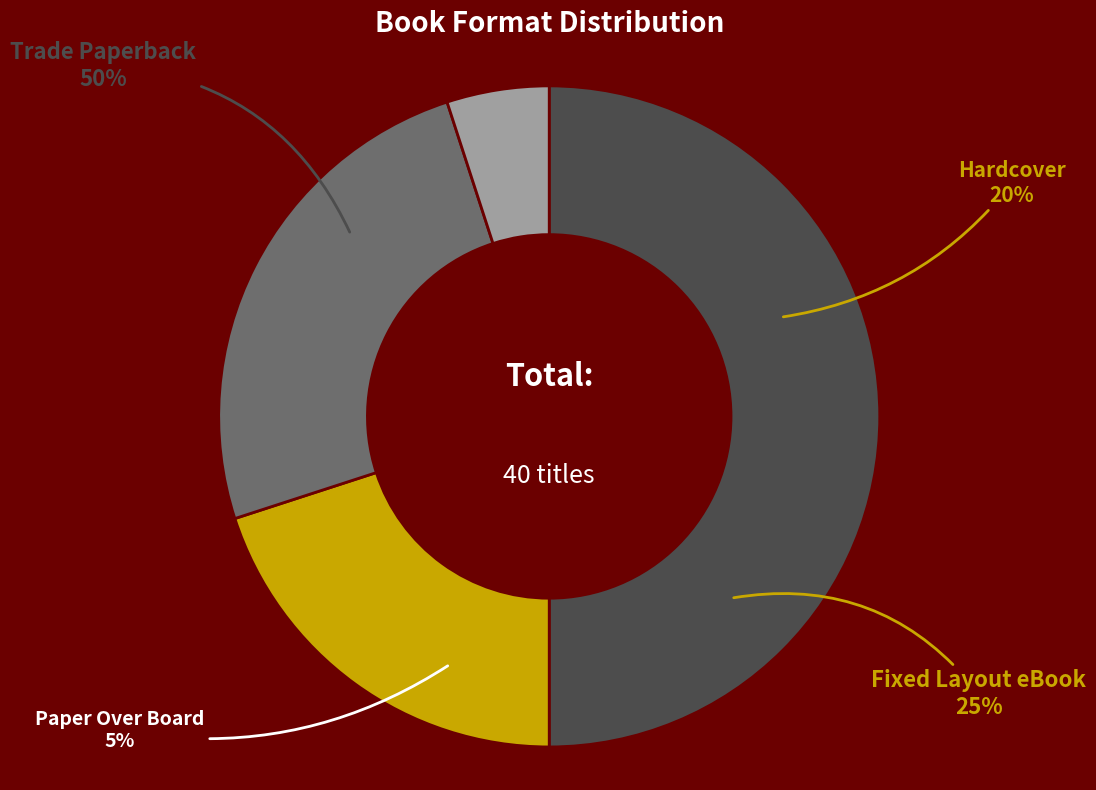

What is the ratio of the value at Paper Over Board to the value at Hardcover?

0.2